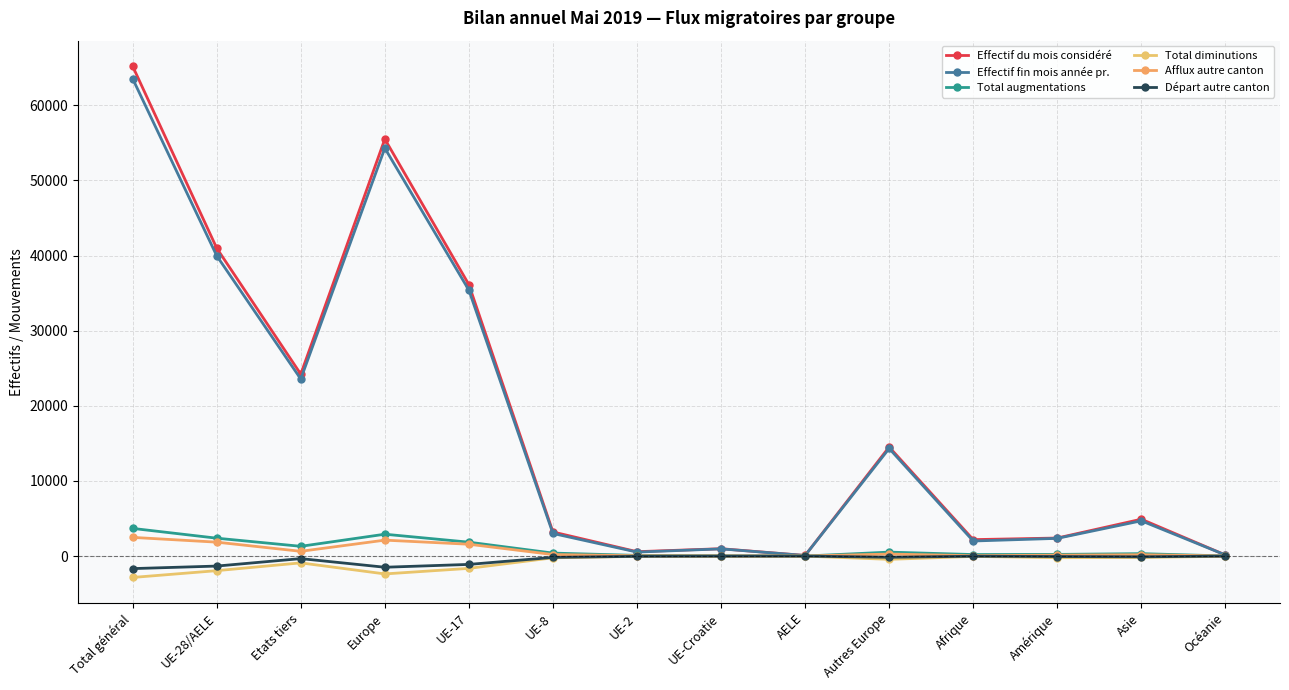

List the series in order of their peak value, lowest first.

Total diminutions, Départ autre canton, Afflux autre canton, Total augmentations, Effectif fin mois année pr., Effectif du mois considéré